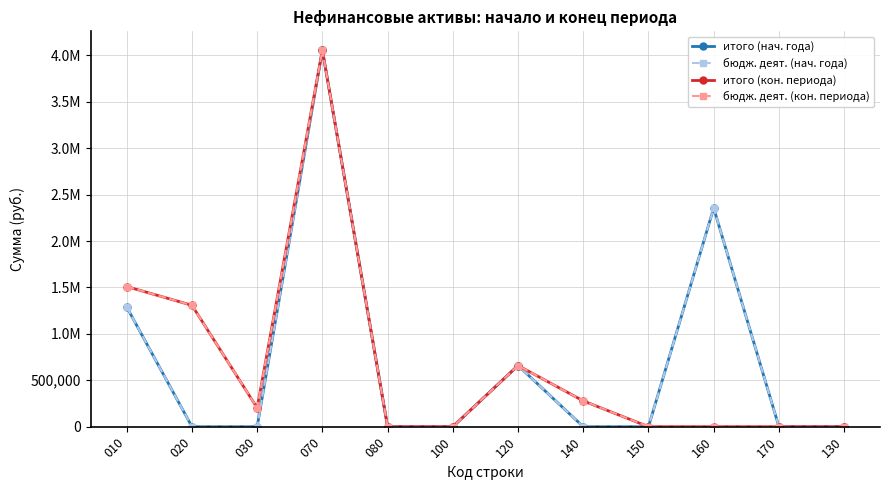

At which label does итого (кон. периода) first exceed 202154?

010